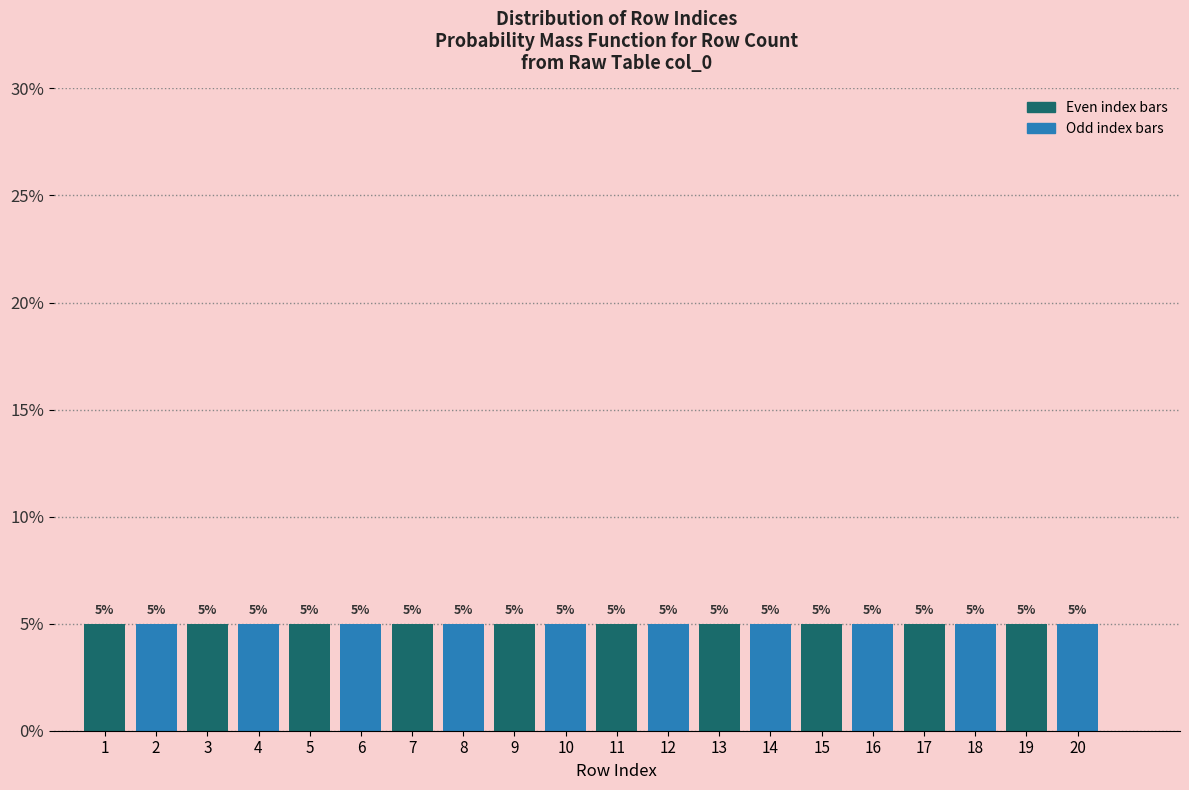

How tall is the bar that spans 6.5 to 7.5 on the x-axis?

5